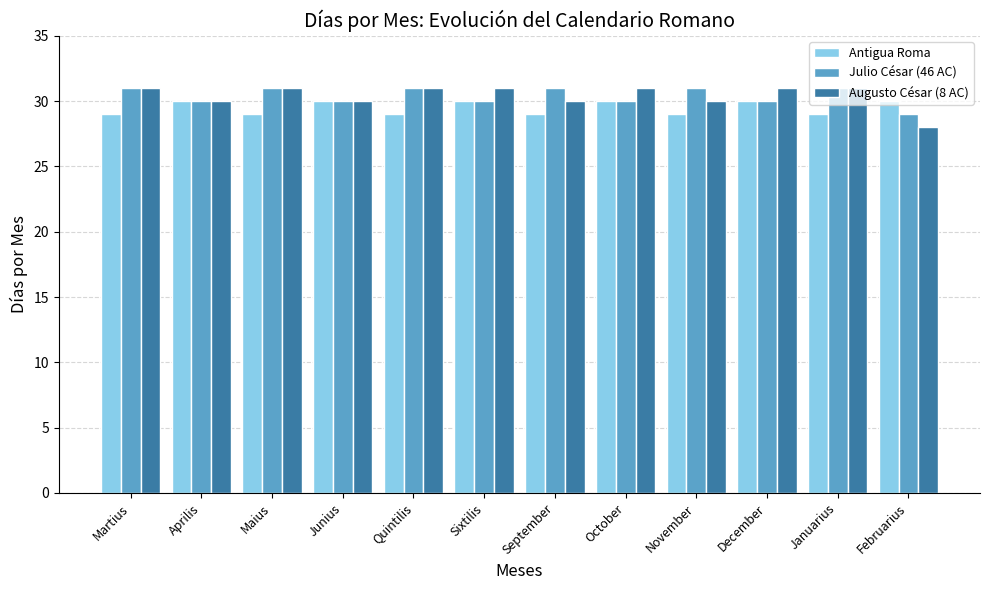

What is the total value across all series at Quintilis?

91